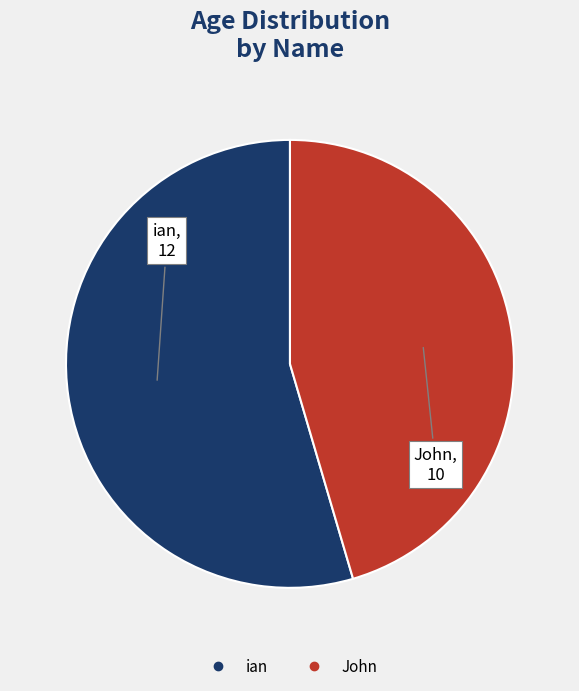

Does ian represent more than half of the total?

Yes